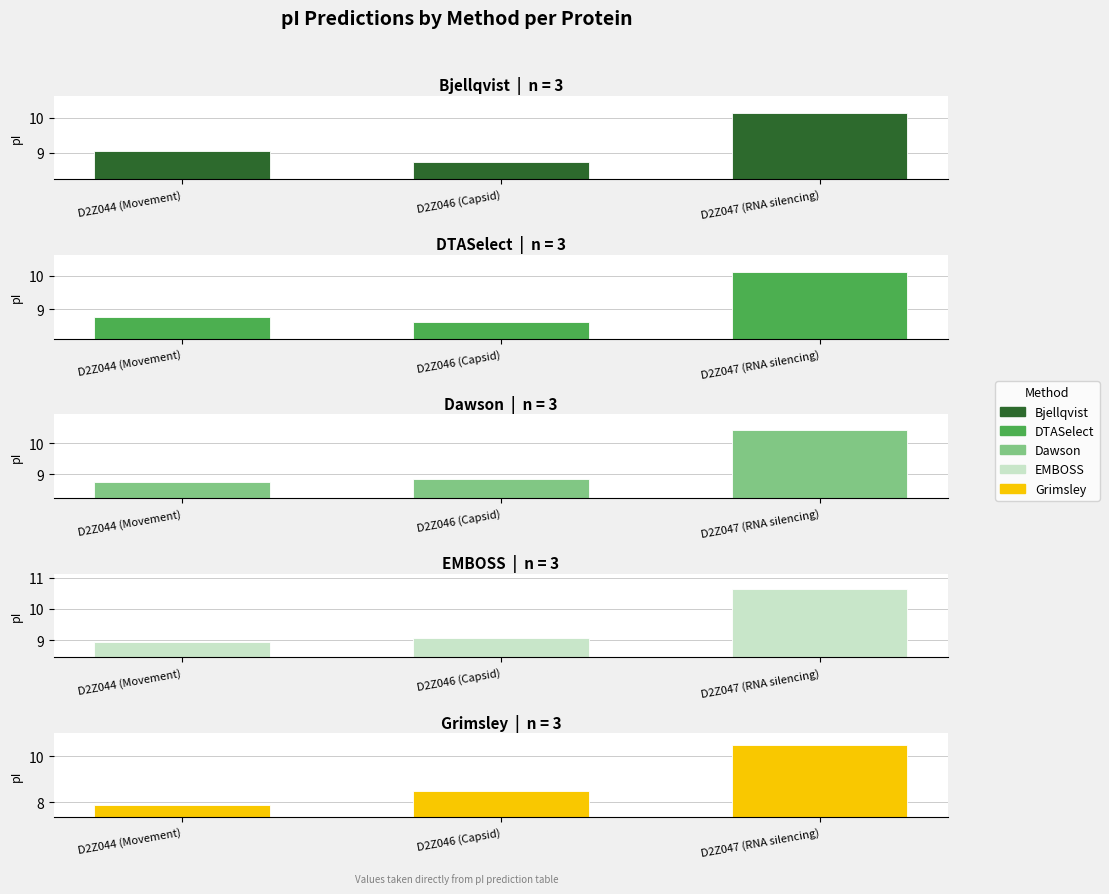

Where does the Grimsley series first go above 8?

D2Z046 (Capsid)